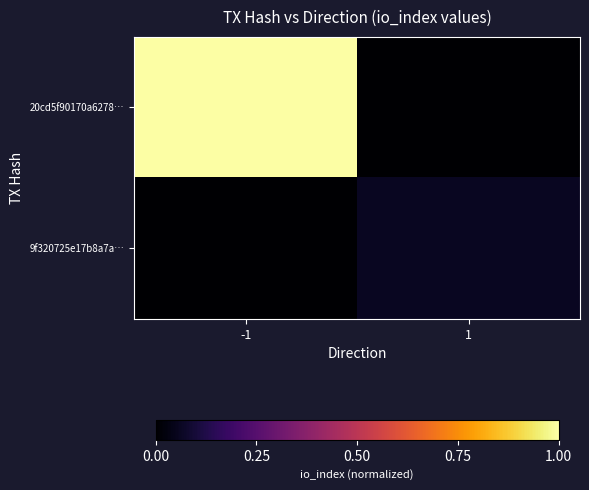

Which has a higher value, -1 or 1?

-1